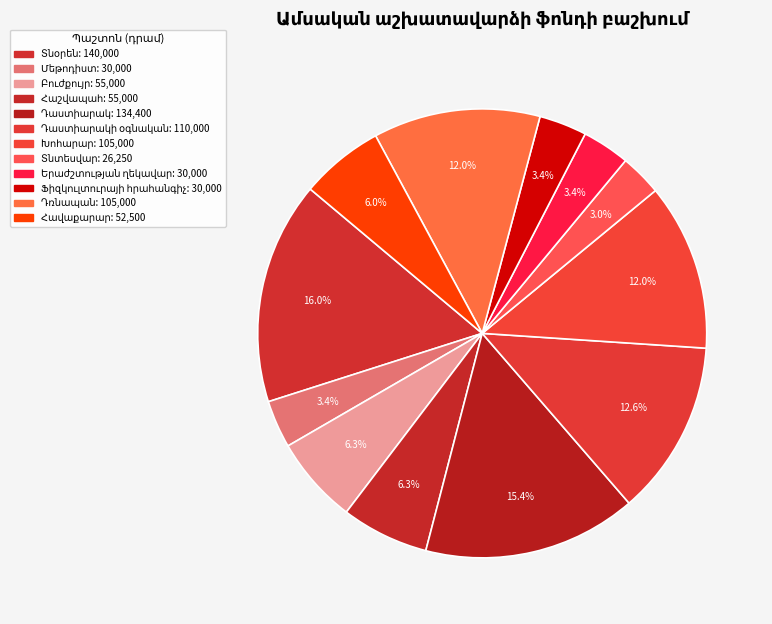

Which slice is the largest?

Տնօրեն